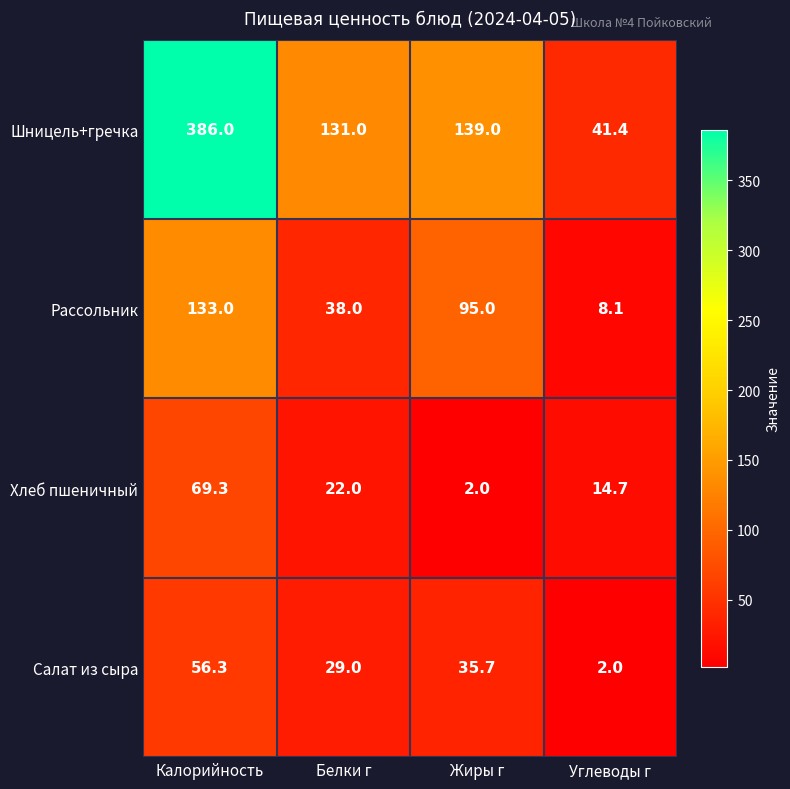

What is the difference between the second highest and second lowest values in the Хлеб пшеничный series?

7.3